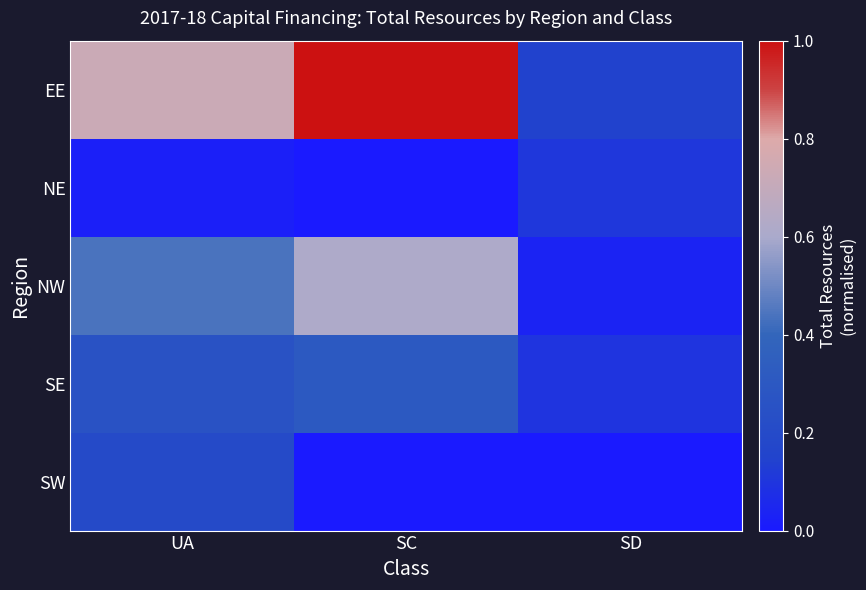

Which series has the largest total across all categories?

EE